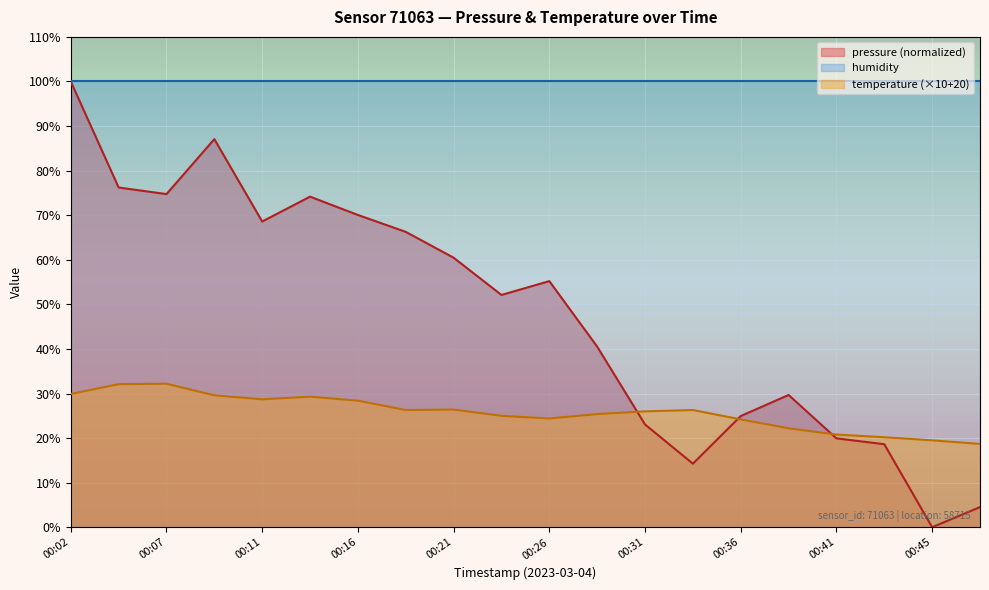

What is the sum of the temperature values at 00:14 and 00:26?

53.7